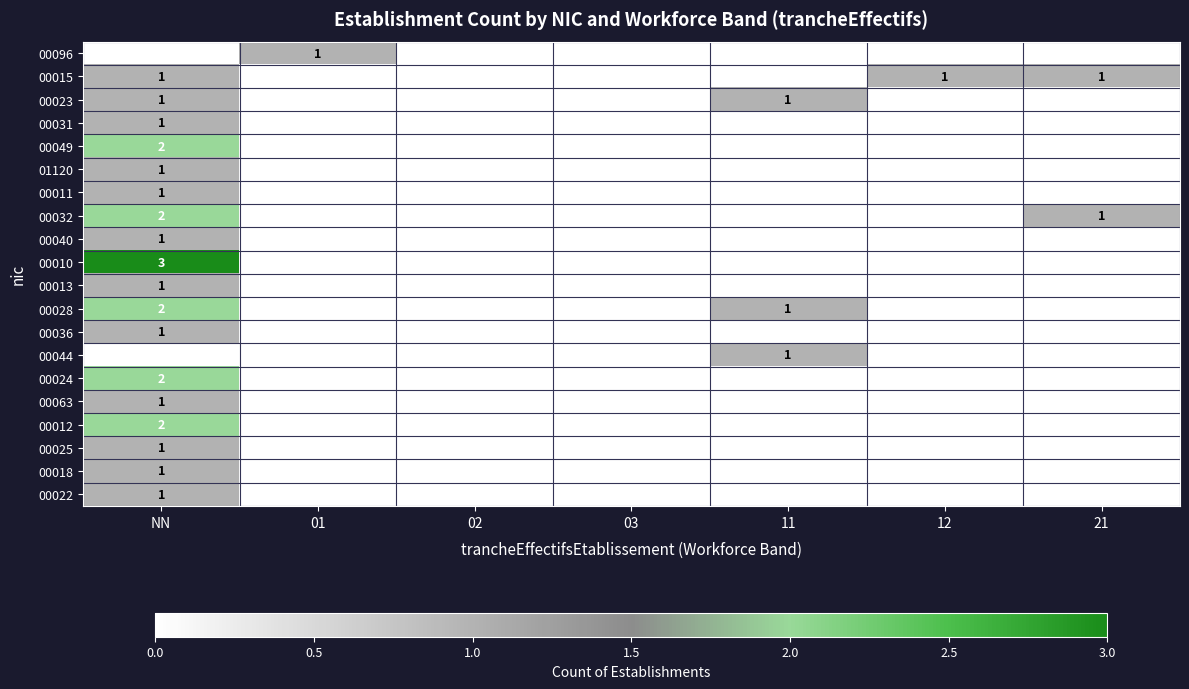

The value of 00015 at 12 is 1. True or false?

True